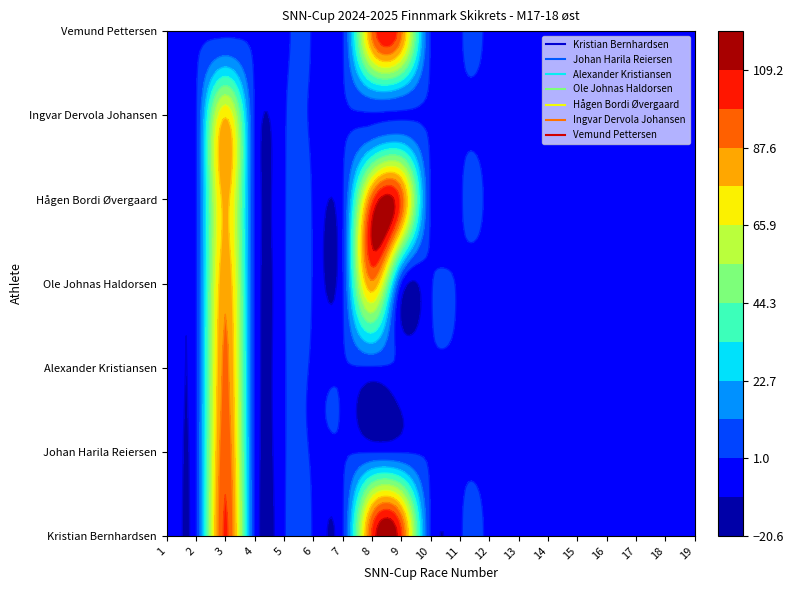

How many data points in Alexander Kristiansen are above 0?

1